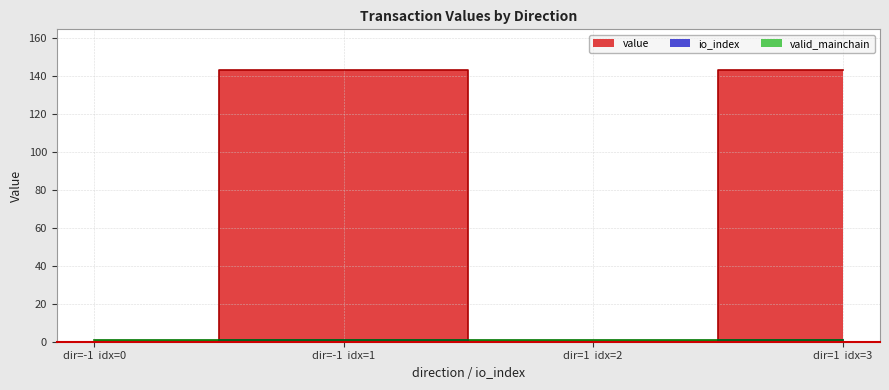

The value series shows 0.0 at dir=-1 idx=0. True or false?

True